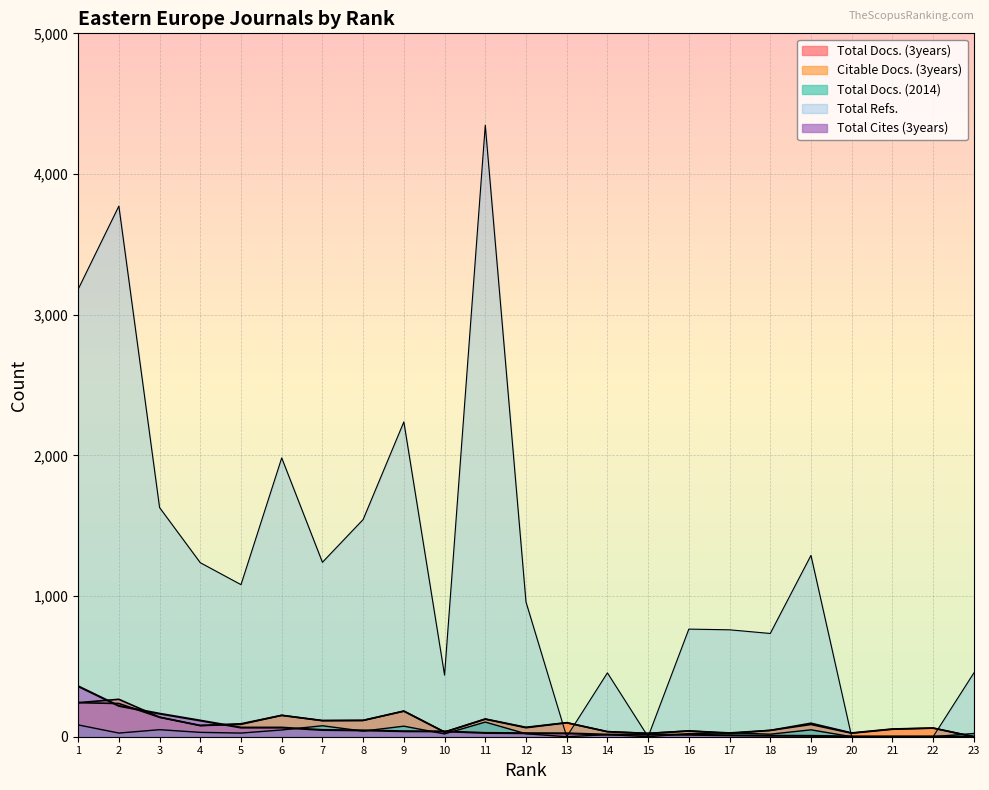

Which series has the largest total across all categories?

Total Refs.